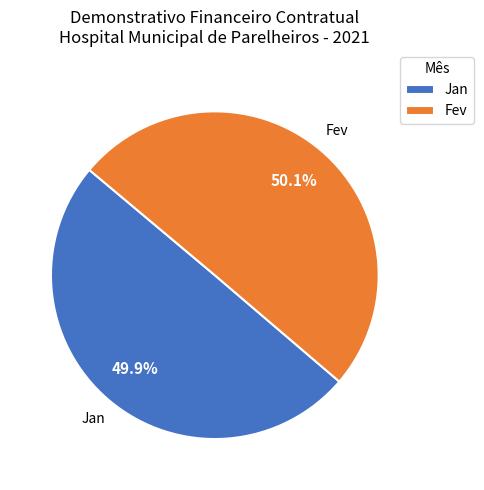

Count the number of slices in the pie.

2